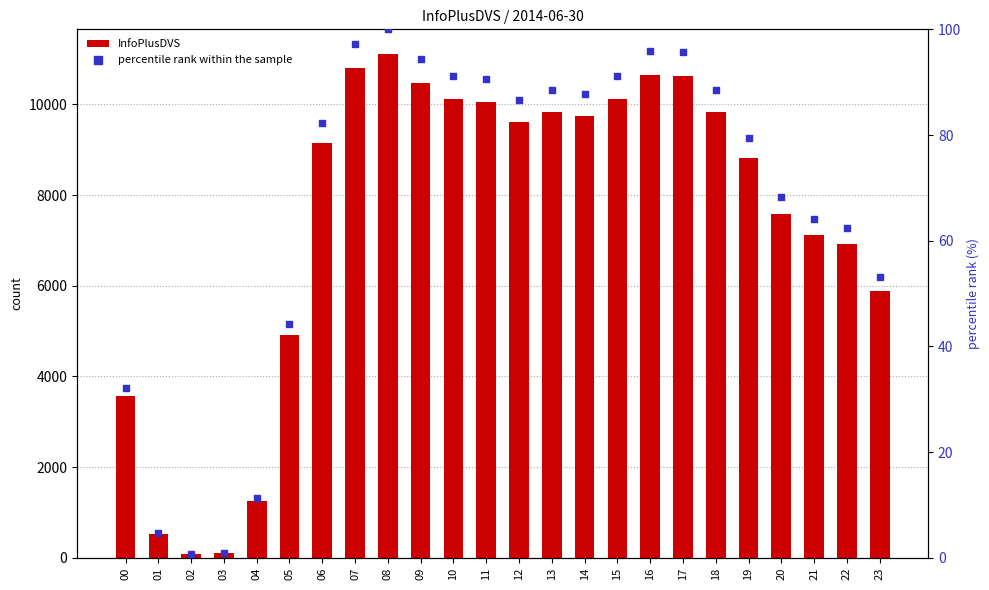

Which series has the widest spread of Y values?

InfoPlusDVS